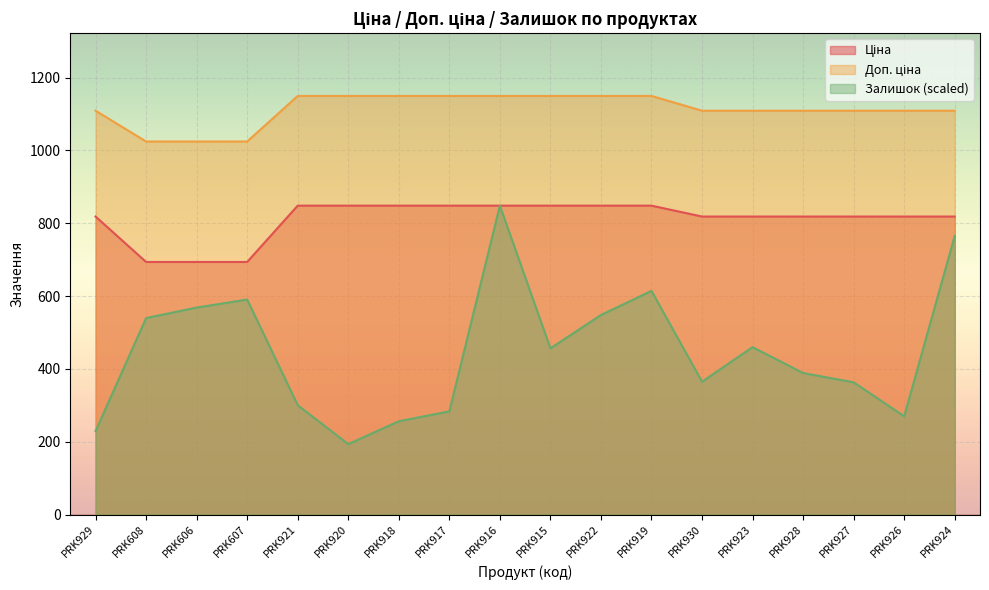

List the series in order of their overall mean, highest first.

Доп. ціна, Ціна, Залишок